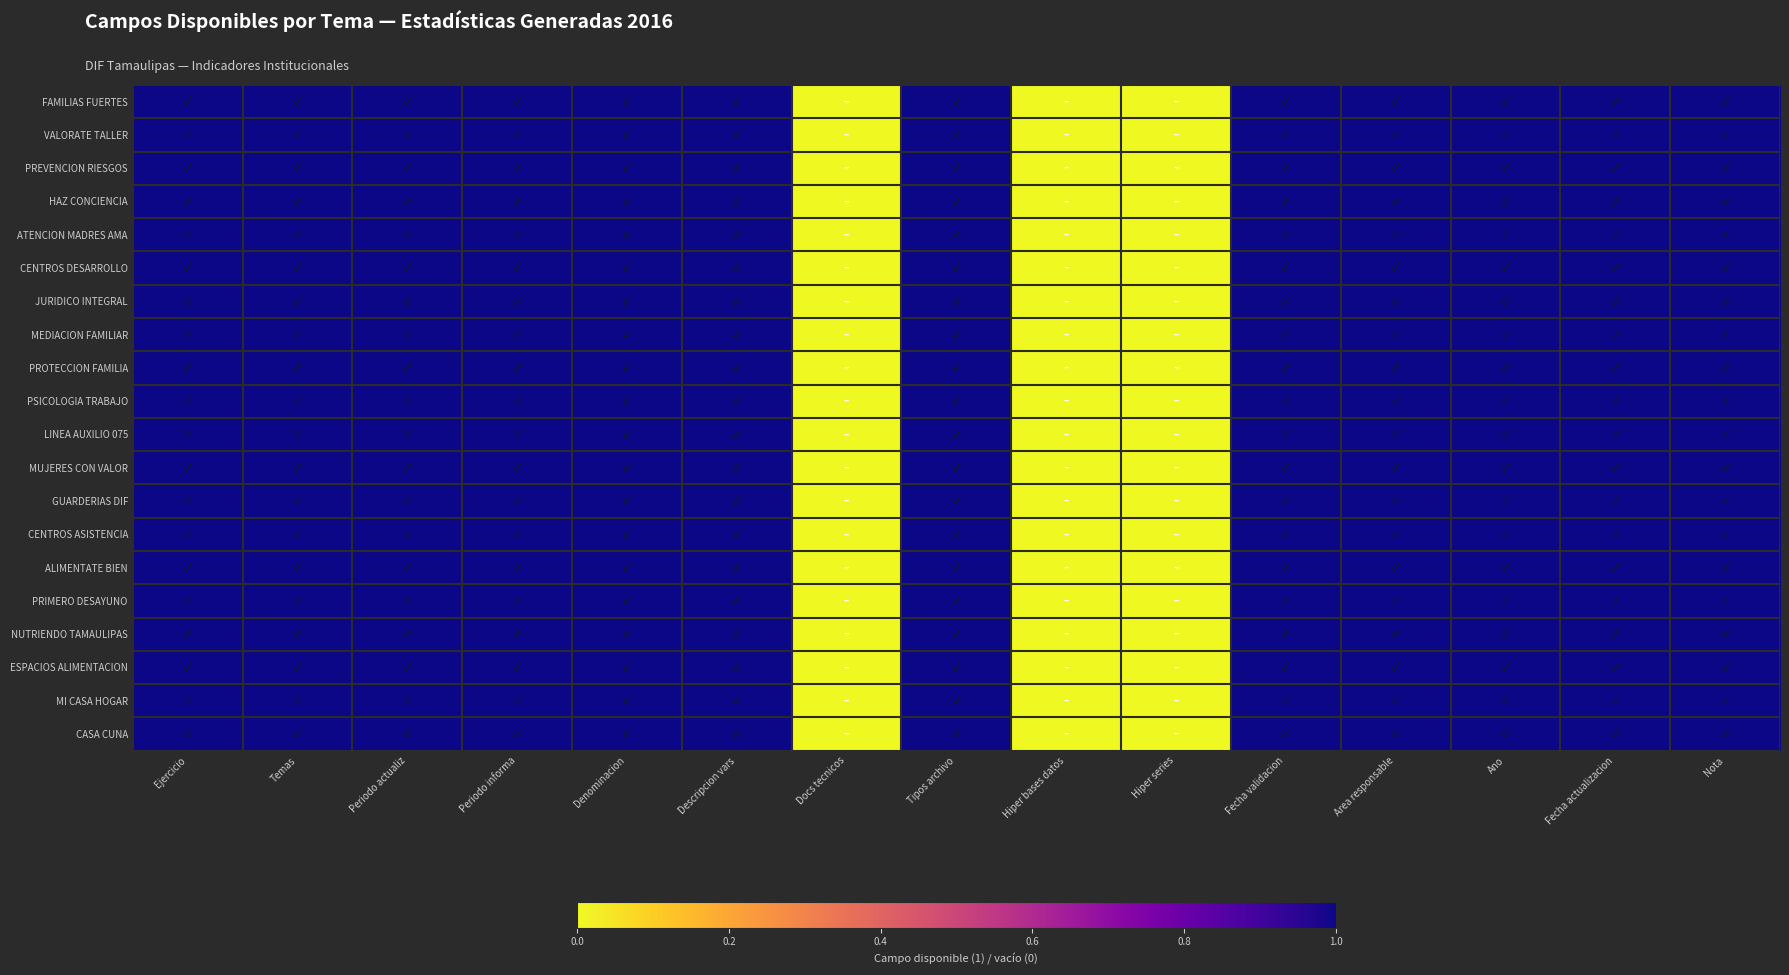

Reading left to right, transcribe all the data shown in this chart.

FAMILIAS FUERTES: Ejercicio=1	Temas=1	Periodo actualiz=1	Periodo informa=1	Denominacion=1	Descripcion vars=1	Docs tecnicos=0	Tipos archivo=1	Hiper bases datos=0	Hiper series=0	Fecha validacion=1	Area responsable=1	Ano=1	Fecha actualizacion=1	Nota=1
VALORATE TALLER: Ejercicio=1	Temas=1	Periodo actualiz=1	Periodo informa=1	Denominacion=1	Descripcion vars=1	Docs tecnicos=0	Tipos archivo=1	Hiper bases datos=0	Hiper series=0	Fecha validacion=1	Area responsable=1	Ano=1	Fecha actualizacion=1	Nota=1
PREVENCION RIESGOS: Ejercicio=1	Temas=1	Periodo actualiz=1	Periodo informa=1	Denominacion=1	Descripcion vars=1	Docs tecnicos=0	Tipos archivo=1	Hiper bases datos=0	Hiper series=0	Fecha validacion=1	Area responsable=1	Ano=1	Fecha actualizacion=1	Nota=1
HAZ CONCIENCIA: Ejercicio=1	Temas=1	Periodo actualiz=1	Periodo informa=1	Denominacion=1	Descripcion vars=1	Docs tecnicos=0	Tipos archivo=1	Hiper bases datos=0	Hiper series=0	Fecha validacion=1	Area responsable=1	Ano=1	Fecha actualizacion=1	Nota=1
ATENCION MADRES AMA: Ejercicio=1	Temas=1	Periodo actualiz=1	Periodo informa=1	Denominacion=1	Descripcion vars=1	Docs tecnicos=0	Tipos archivo=1	Hiper bases datos=0	Hiper series=0	Fecha validacion=1	Area responsable=1	Ano=1	Fecha actualizacion=1	Nota=1
CENTROS DESARROLLO: Ejercicio=1	Temas=1	Periodo actualiz=1	Periodo informa=1	Denominacion=1	Descripcion vars=1	Docs tecnicos=0	Tipos archivo=1	Hiper bases datos=0	Hiper series=0	Fecha validacion=1	Area responsable=1	Ano=1	Fecha actualizacion=1	Nota=1
JURIDICO INTEGRAL: Ejercicio=1	Temas=1	Periodo actualiz=1	Periodo informa=1	Denominacion=1	Descripcion vars=1	Docs tecnicos=0	Tipos archivo=1	Hiper bases datos=0	Hiper series=0	Fecha validacion=1	Area responsable=1	Ano=1	Fecha actualizacion=1	Nota=1
MEDIACION FAMILIAR: Ejercicio=1	Temas=1	Periodo actualiz=1	Periodo informa=1	Denominacion=1	Descripcion vars=1	Docs tecnicos=0	Tipos archivo=1	Hiper bases datos=0	Hiper series=0	Fecha validacion=1	Area responsable=1	Ano=1	Fecha actualizacion=1	Nota=1
PROTECCION FAMILIA: Ejercicio=1	Temas=1	Periodo actualiz=1	Periodo informa=1	Denominacion=1	Descripcion vars=1	Docs tecnicos=0	Tipos archivo=1	Hiper bases datos=0	Hiper series=0	Fecha validacion=1	Area responsable=1	Ano=1	Fecha actualizacion=1	Nota=1
PSICOLOGIA TRABAJO: Ejercicio=1	Temas=1	Periodo actualiz=1	Periodo informa=1	Denominacion=1	Descripcion vars=1	Docs tecnicos=0	Tipos archivo=1	Hiper bases datos=0	Hiper series=0	Fecha validacion=1	Area responsable=1	Ano=1	Fecha actualizacion=1	Nota=1
LINEA AUXILIO 075: Ejercicio=1	Temas=1	Periodo actualiz=1	Periodo informa=1	Denominacion=1	Descripcion vars=1	Docs tecnicos=0	Tipos archivo=1	Hiper bases datos=0	Hiper series=0	Fecha validacion=1	Area responsable=1	Ano=1	Fecha actualizacion=1	Nota=1
MUJERES CON VALOR: Ejercicio=1	Temas=1	Periodo actualiz=1	Periodo informa=1	Denominacion=1	Descripcion vars=1	Docs tecnicos=0	Tipos archivo=1	Hiper bases datos=0	Hiper series=0	Fecha validacion=1	Area responsable=1	Ano=1	Fecha actualizacion=1	Nota=1
GUARDERIAS DIF: Ejercicio=1	Temas=1	Periodo actualiz=1	Periodo informa=1	Denominacion=1	Descripcion vars=1	Docs tecnicos=0	Tipos archivo=1	Hiper bases datos=0	Hiper series=0	Fecha validacion=1	Area responsable=1	Ano=1	Fecha actualizacion=1	Nota=1
CENTROS ASISTENCIA: Ejercicio=1	Temas=1	Periodo actualiz=1	Periodo informa=1	Denominacion=1	Descripcion vars=1	Docs tecnicos=0	Tipos archivo=1	Hiper bases datos=0	Hiper series=0	Fecha validacion=1	Area responsable=1	Ano=1	Fecha actualizacion=1	Nota=1
ALIMENTATE BIEN: Ejercicio=1	Temas=1	Periodo actualiz=1	Periodo informa=1	Denominacion=1	Descripcion vars=1	Docs tecnicos=0	Tipos archivo=1	Hiper bases datos=0	Hiper series=0	Fecha validacion=1	Area responsable=1	Ano=1	Fecha actualizacion=1	Nota=1
PRIMERO DESAYUNO: Ejercicio=1	Temas=1	Periodo actualiz=1	Periodo informa=1	Denominacion=1	Descripcion vars=1	Docs tecnicos=0	Tipos archivo=1	Hiper bases datos=0	Hiper series=0	Fecha validacion=1	Area responsable=1	Ano=1	Fecha actualizacion=1	Nota=1
NUTRIENDO TAMAULIPAS: Ejercicio=1	Temas=1	Periodo actualiz=1	Periodo informa=1	Denominacion=1	Descripcion vars=1	Docs tecnicos=0	Tipos archivo=1	Hiper bases datos=0	Hiper series=0	Fecha validacion=1	Area responsable=1	Ano=1	Fecha actualizacion=1	Nota=1
ESPACIOS ALIMENTACION: Ejercicio=1	Temas=1	Periodo actualiz=1	Periodo informa=1	Denominacion=1	Descripcion vars=1	Docs tecnicos=0	Tipos archivo=1	Hiper bases datos=0	Hiper series=0	Fecha validacion=1	Area responsable=1	Ano=1	Fecha actualizacion=1	Nota=1
MI CASA HOGAR: Ejercicio=1	Temas=1	Periodo actualiz=1	Periodo informa=1	Denominacion=1	Descripcion vars=1	Docs tecnicos=0	Tipos archivo=1	Hiper bases datos=0	Hiper series=0	Fecha validacion=1	Area responsable=1	Ano=1	Fecha actualizacion=1	Nota=1
CASA CUNA: Ejercicio=1	Temas=1	Periodo actualiz=1	Periodo informa=1	Denominacion=1	Descripcion vars=1	Docs tecnicos=0	Tipos archivo=1	Hiper bases datos=0	Hiper series=0	Fecha validacion=1	Area responsable=1	Ano=1	Fecha actualizacion=1	Nota=1